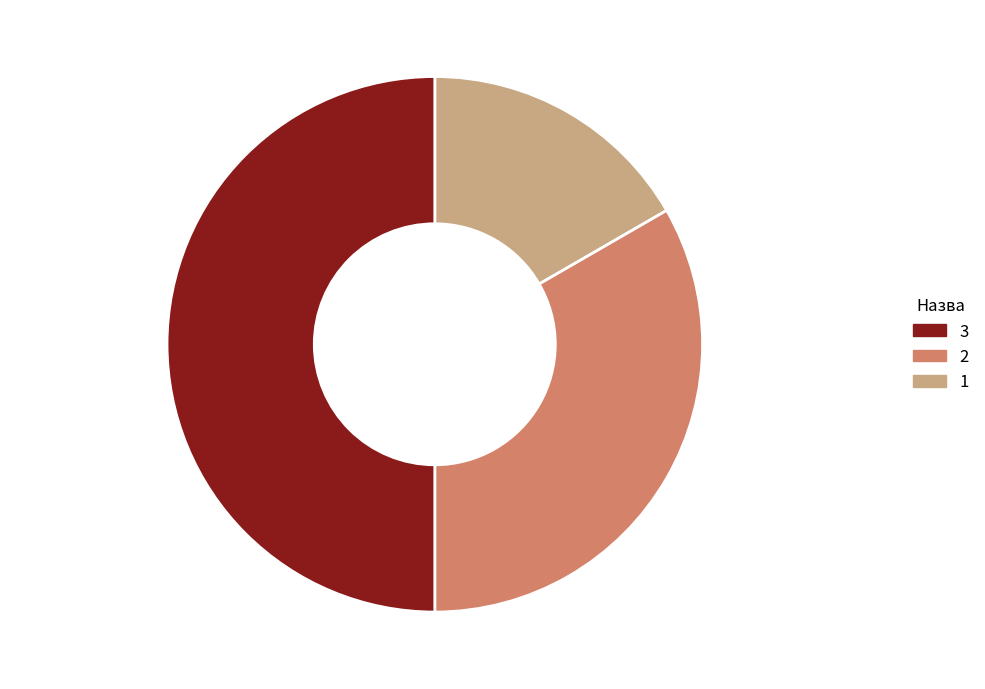

How many slices are in this pie chart?

3